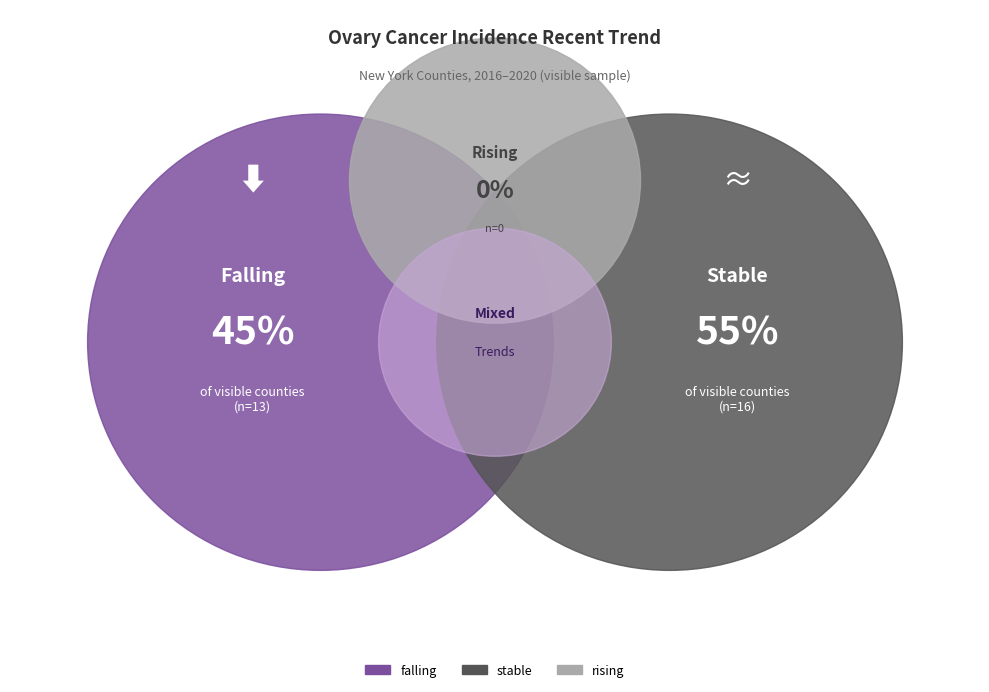

To the nearest percent, what is the average slice percentage?

33%